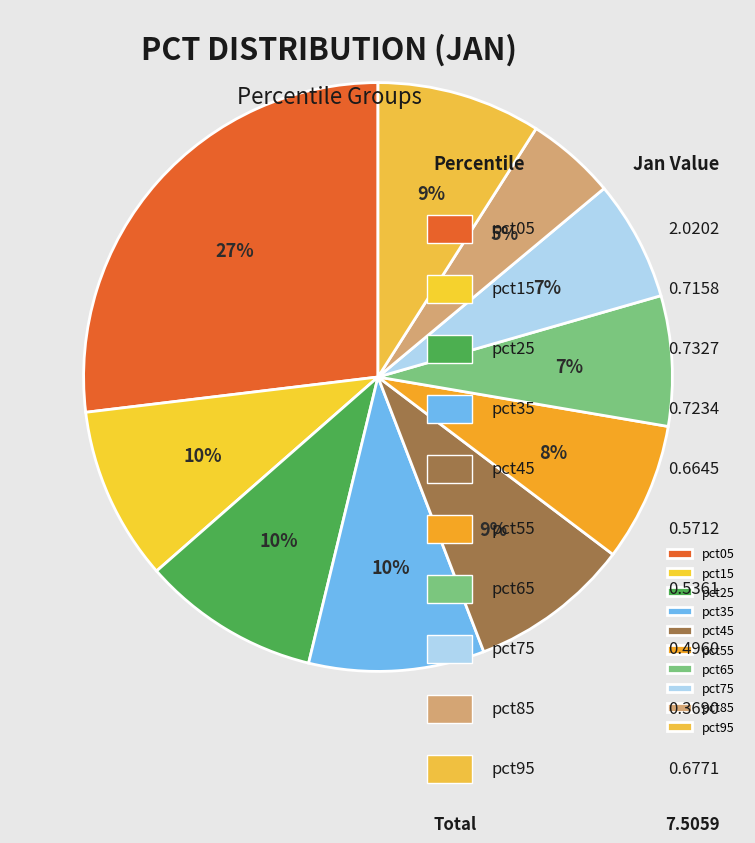

What percentage is NOT represented by pct35?

90.4%